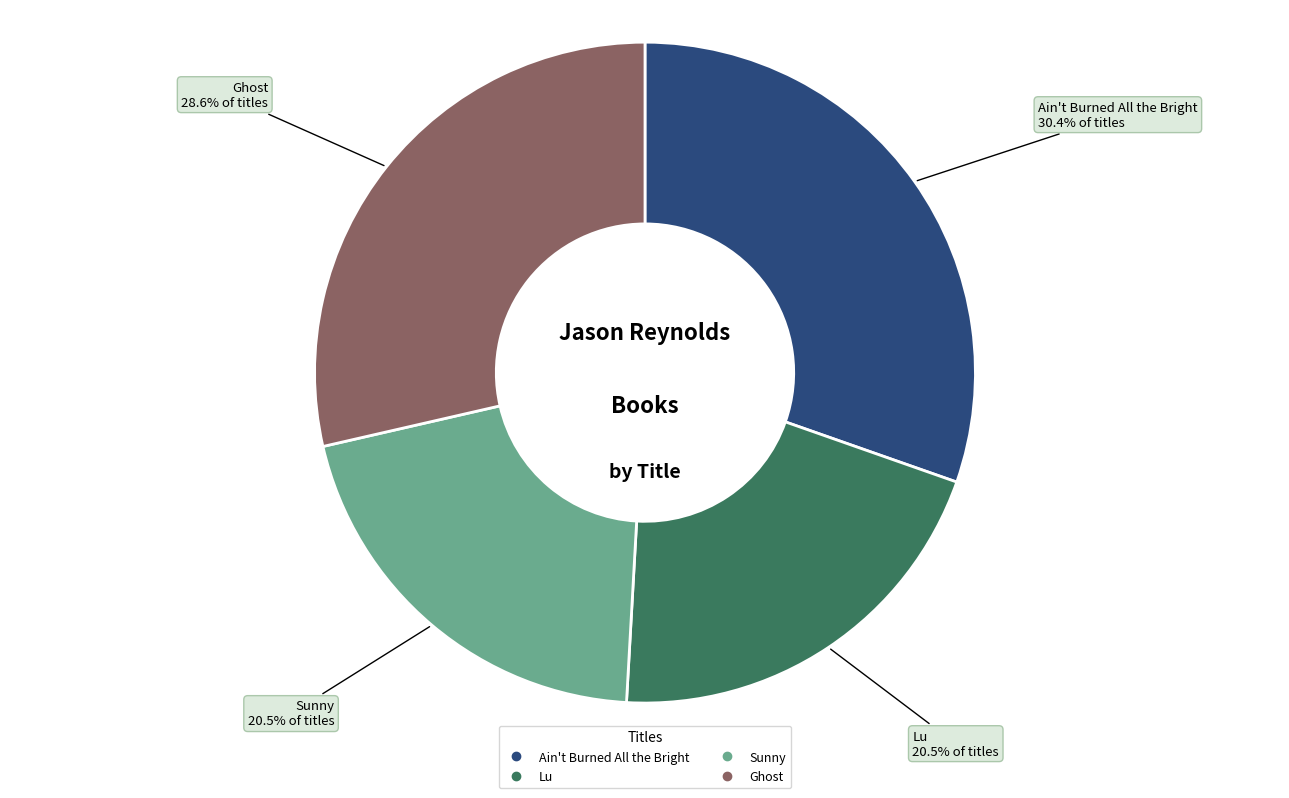

Is it true that Ghost is 29% of the pie?

True